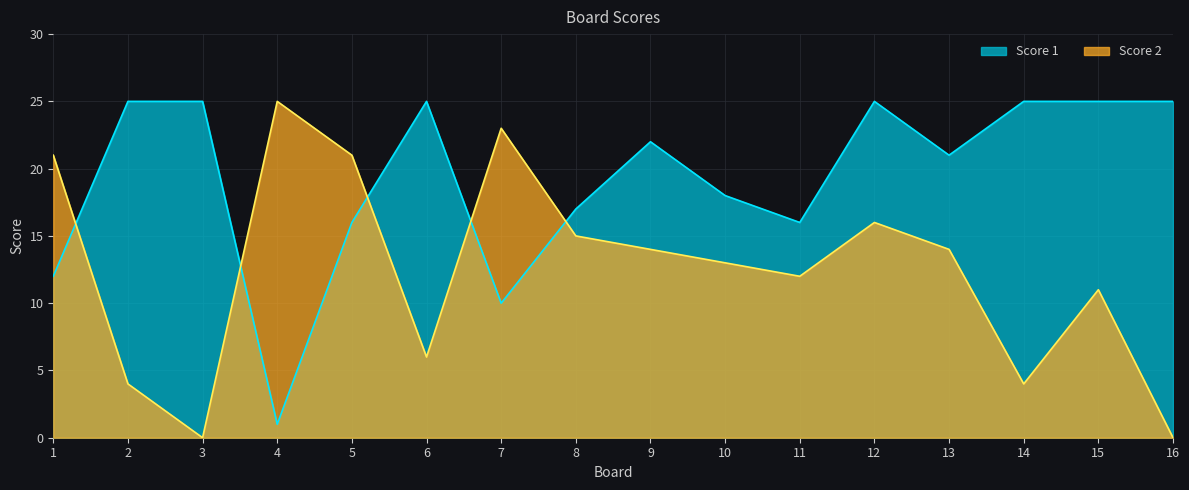

Reading right to left, transcribe all the data shown in this chart.

Score 1: 25	25	25	21	25	16	18	22	17	10	25	16	1	25	25	12
Score 2: 0	11	4	14	16	12	13	14	15	23	6	21	25	0	4	21